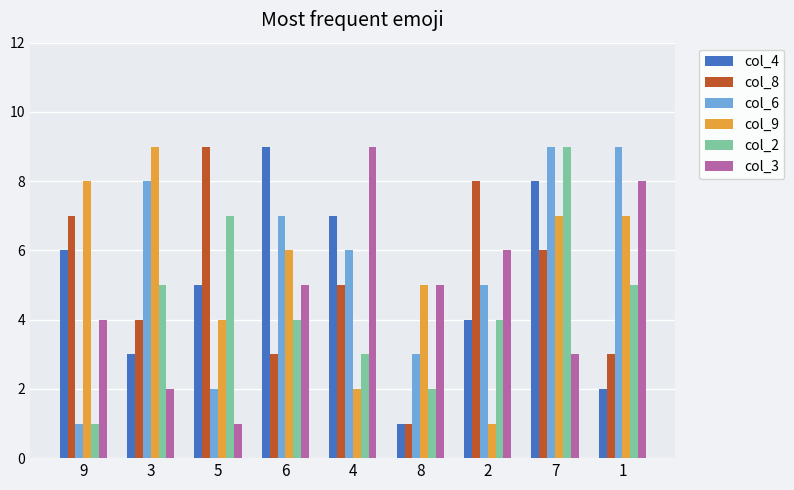

What is the greatest value displayed?

9